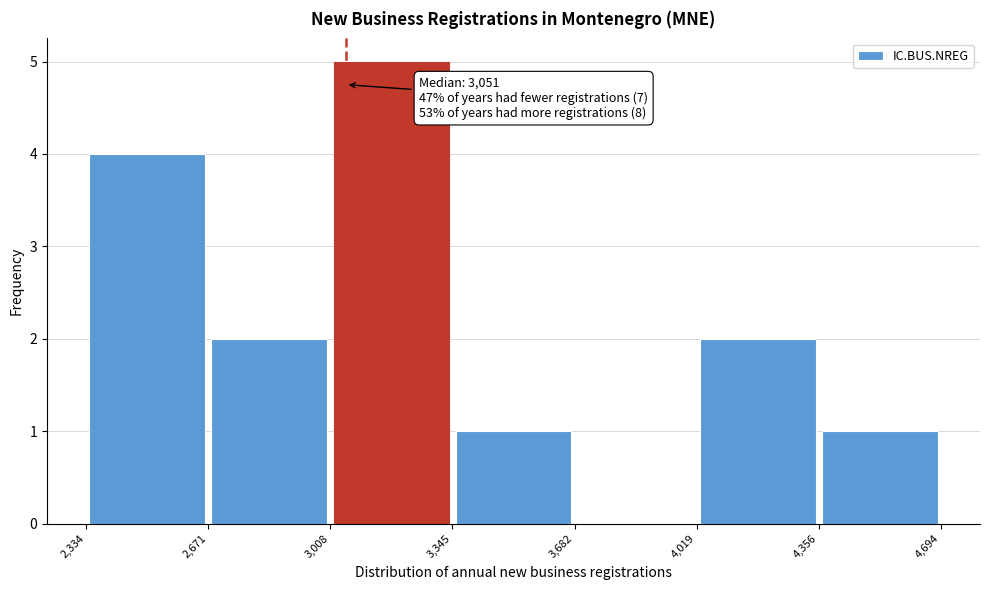

Over which range of the x-axis is the bar tallest?

3,008 to 3,345